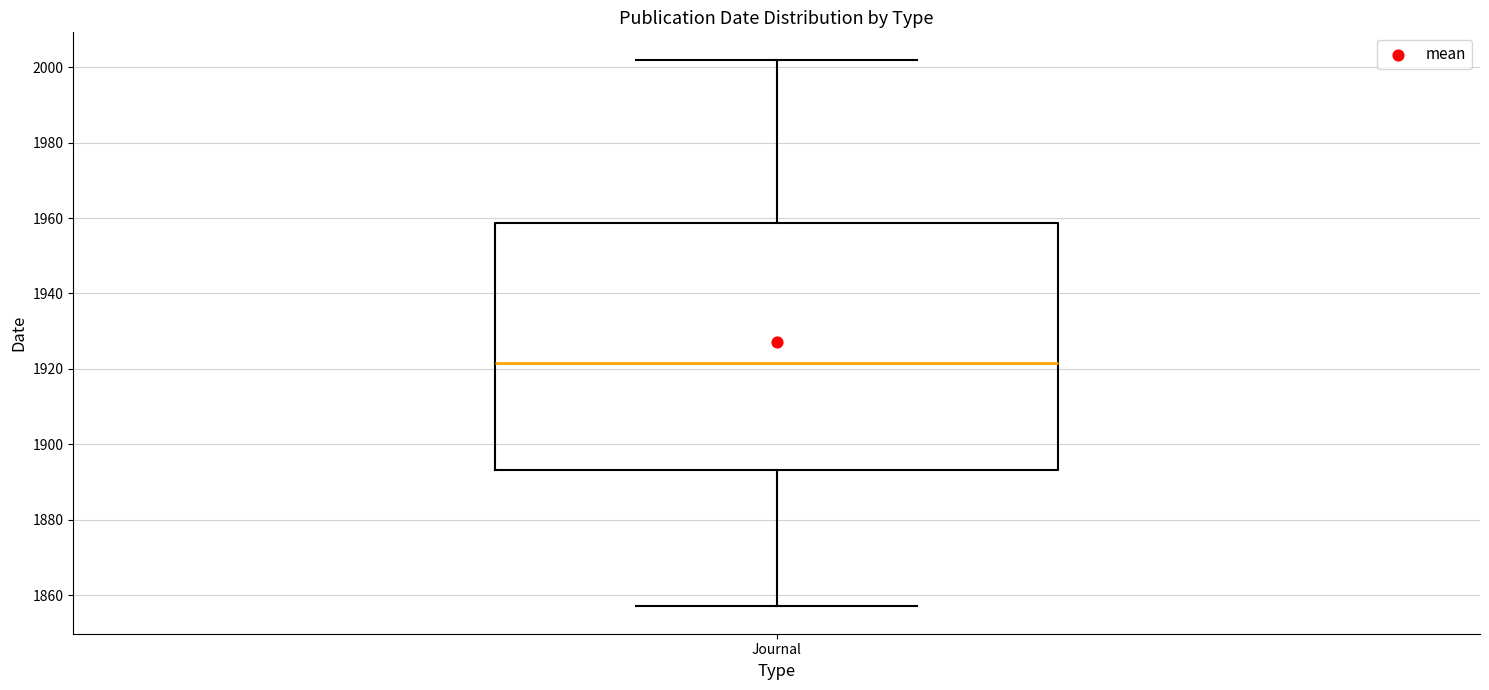

Transcribe this box plot: give where the median line is, the range the box spans, and where the two whiskers end, as read against the y-axis. The values are not printed on the chart, so give them approximately, as read against the axis.

median 1922, box 1894 to 1958, whiskers 1858 to 2002